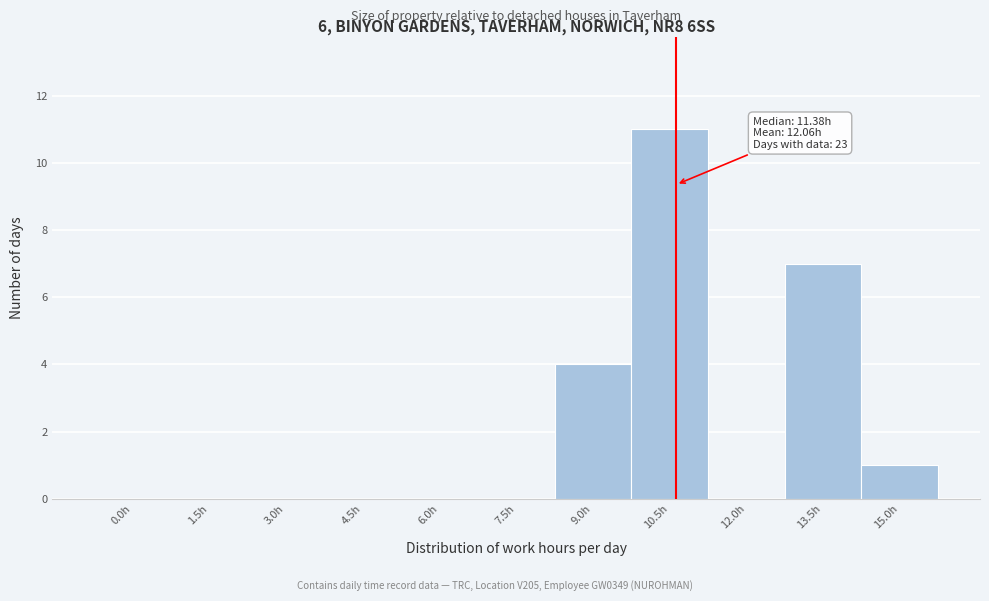

Reading right to left, transcribe all the data shown in this chart.

15.0h=1	13.5h=7	12.0h=0	10.5h=11	9.0h=4	7.5h=0	6.0h=0	4.5h=0	3.0h=0	1.5h=0	0.0h=0